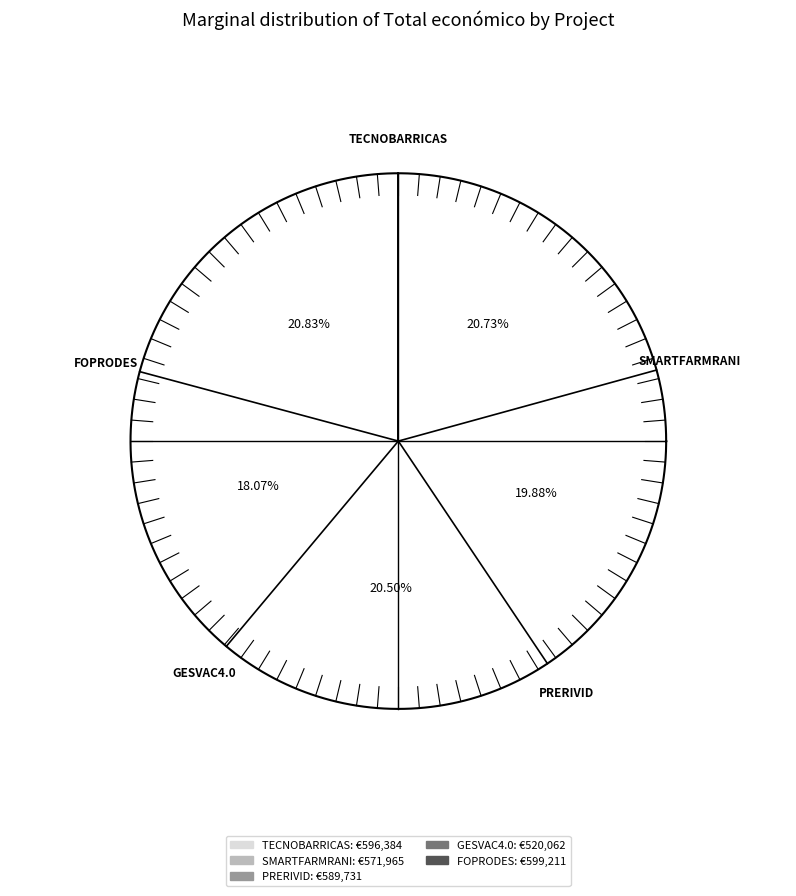

Does FOPRODES account for over 50% of the chart?

No